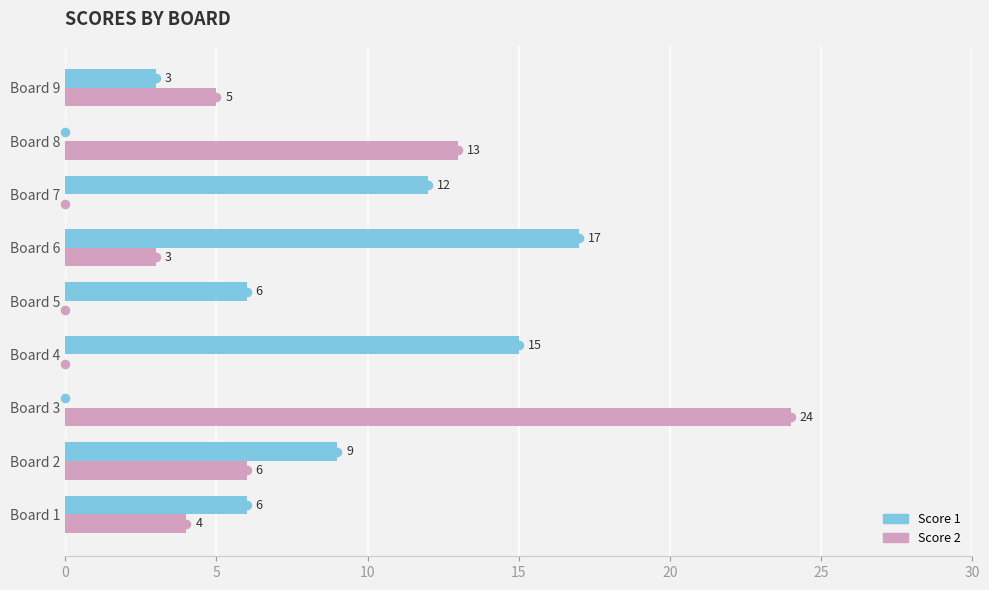

Which series changed the most between Board 1 and Board 8?

Score 2